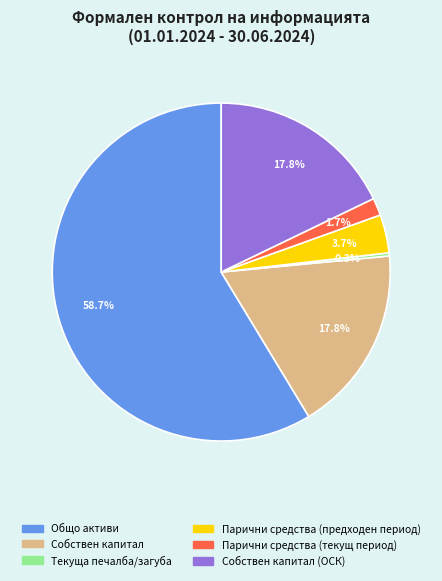

Does any single category account for the majority?

Yes